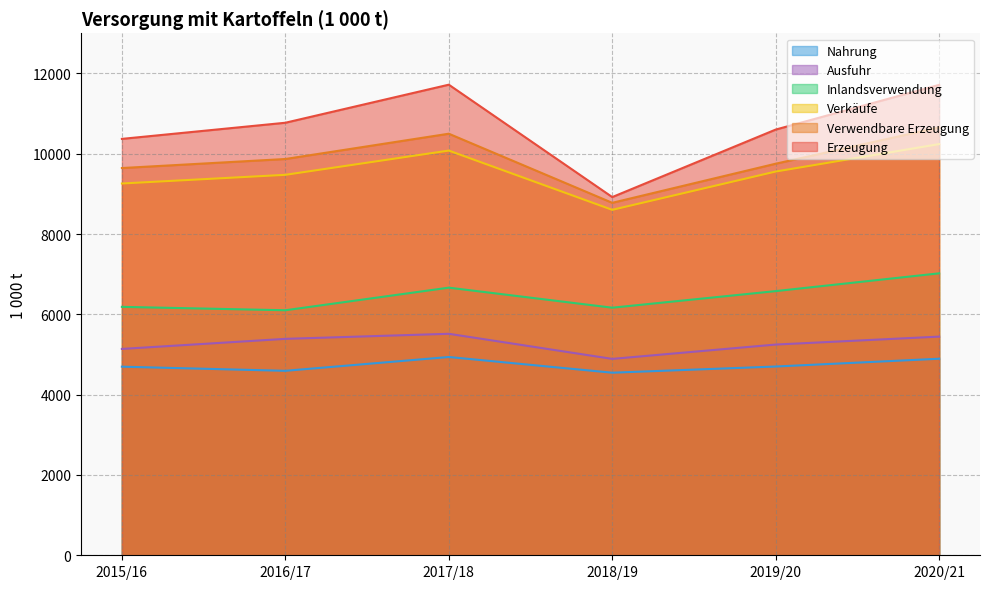

Which label corresponds to the smallest value in the chart?

2018/19